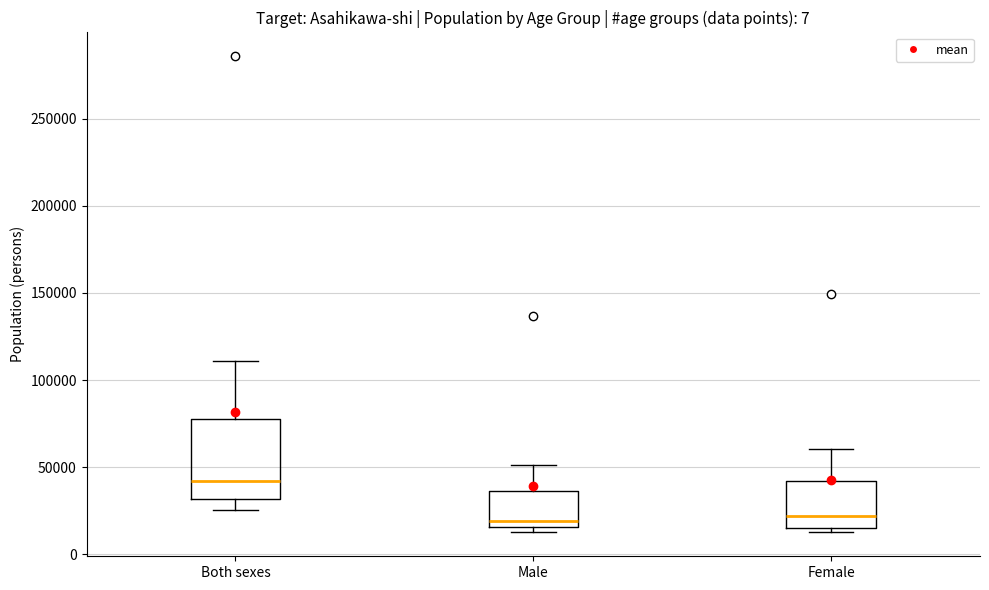

Reading left to right, read every box against the y-axis: the position of its median line, the range the box covers, and the ends of its whiskers. The values are not printed on the chart, so give them approximately, as read against the axis.

Both sexes: median 40000, box 30000 to 80000, whiskers 25000 to 110000
Male: median 20000, box 15000 to 35000, whiskers 15000 (just below the box's lower edge) to 50000
Female: median 20000, box 15000 to 40000, whiskers 15000 (just below the box's lower edge) to 60000